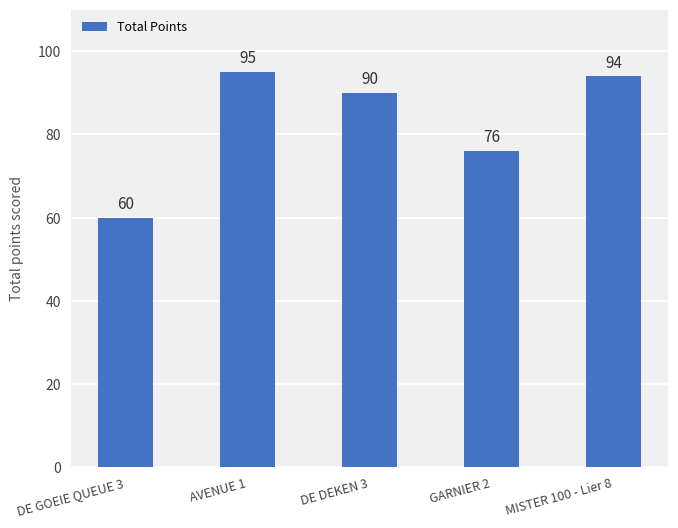

At which category does the chart reach its minimum across all series?

DE GOEIE QUEUE 3